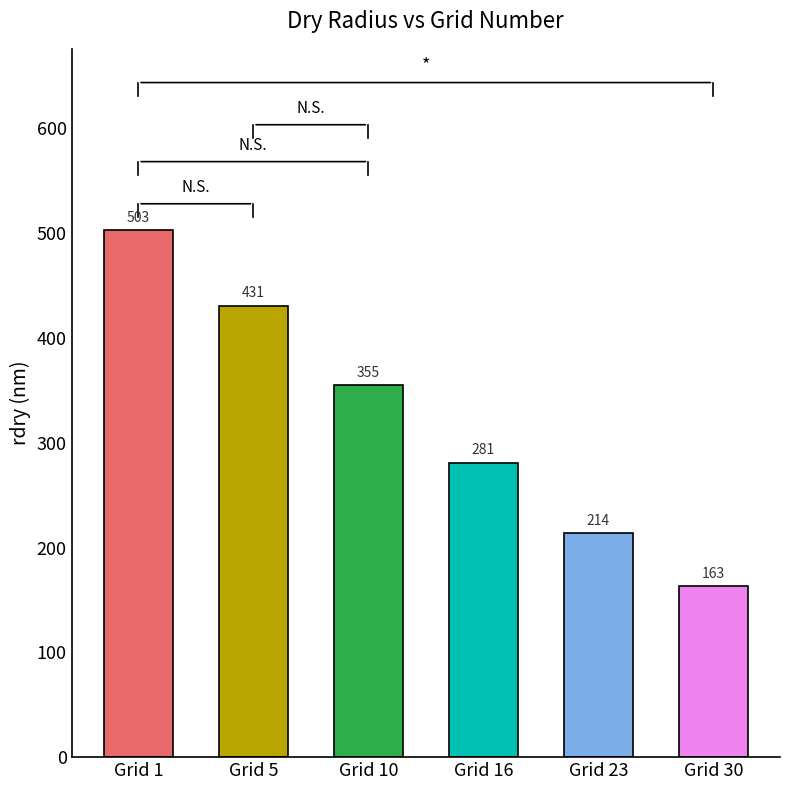

True or false: the data shows 281 at Grid 16.

True